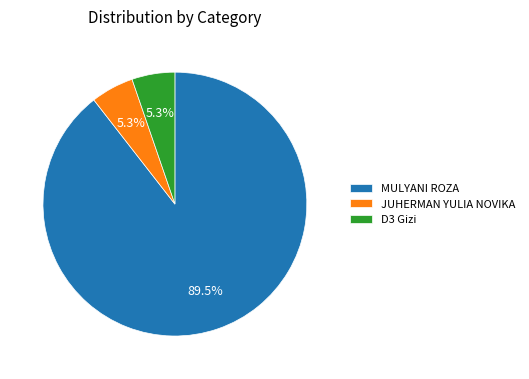

Is there a majority slice in this chart?

Yes